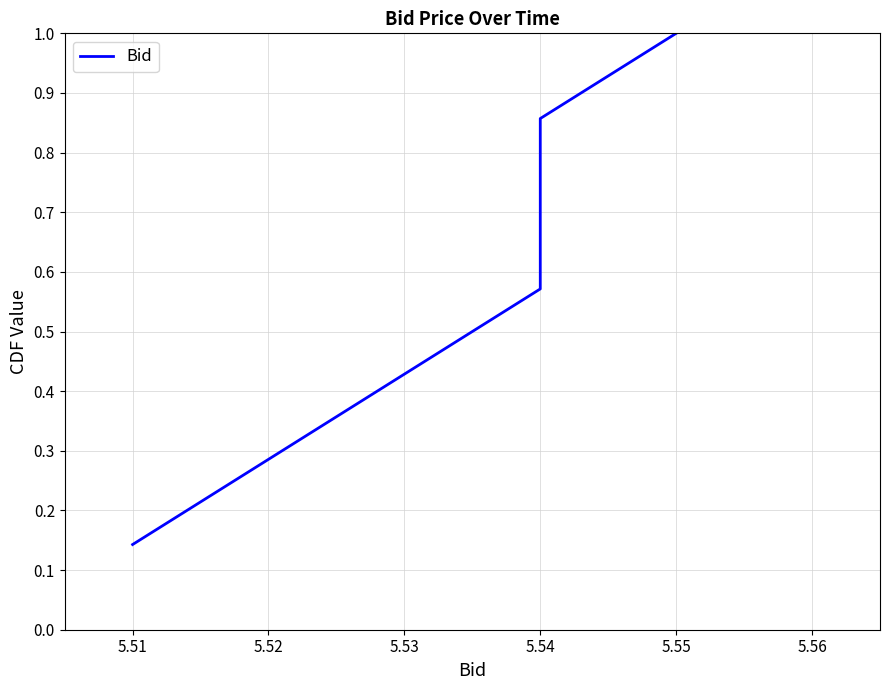

What is the average value?

0.6